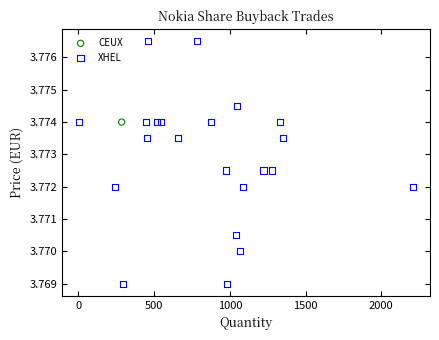

What are all the series names shown in the legend?

XHEL, CEUX